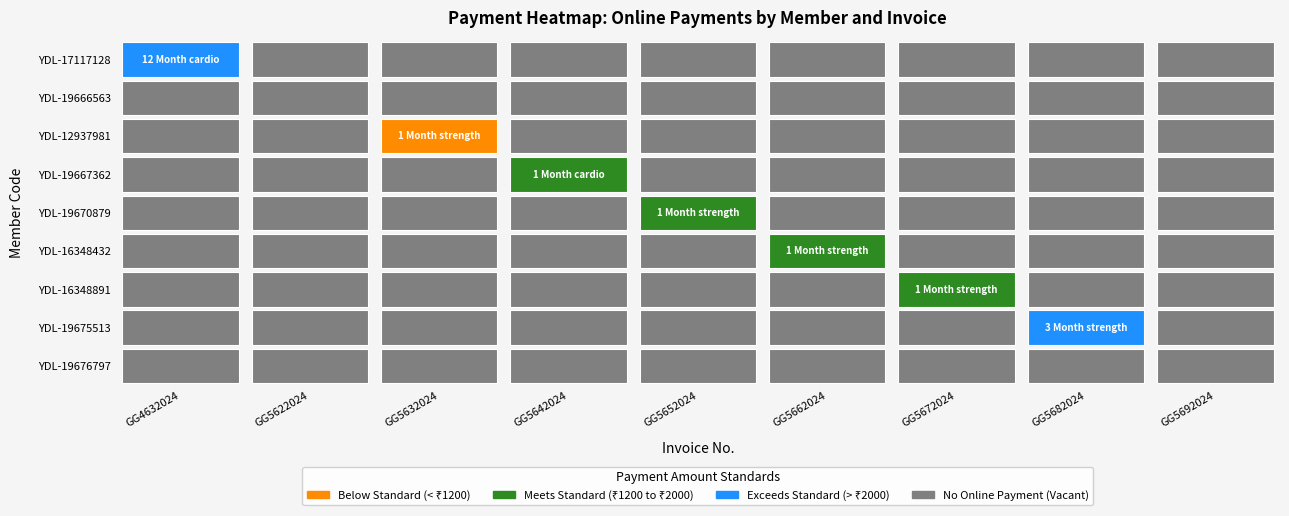

What is the approximate value of YDL-16348891 at GG5672024, to the nearest 10?

1200